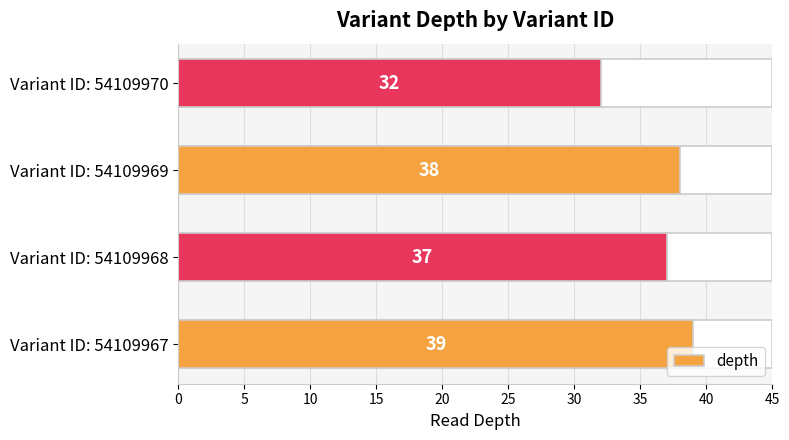

What is the value of the 1st bar from the left?

39